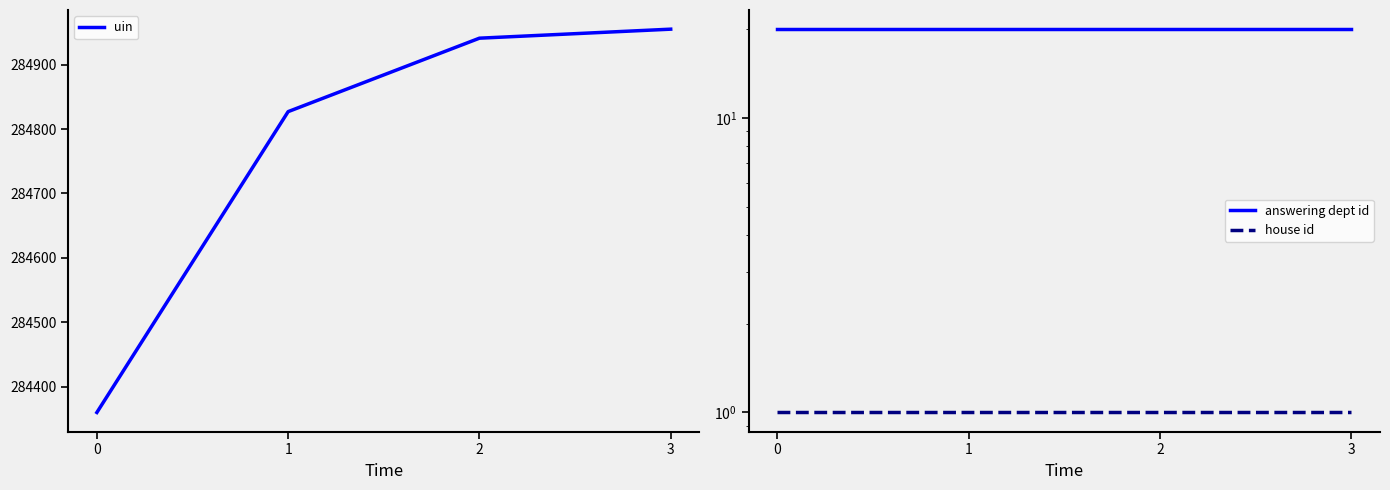

What is the maximum value shown in the chart?

284955